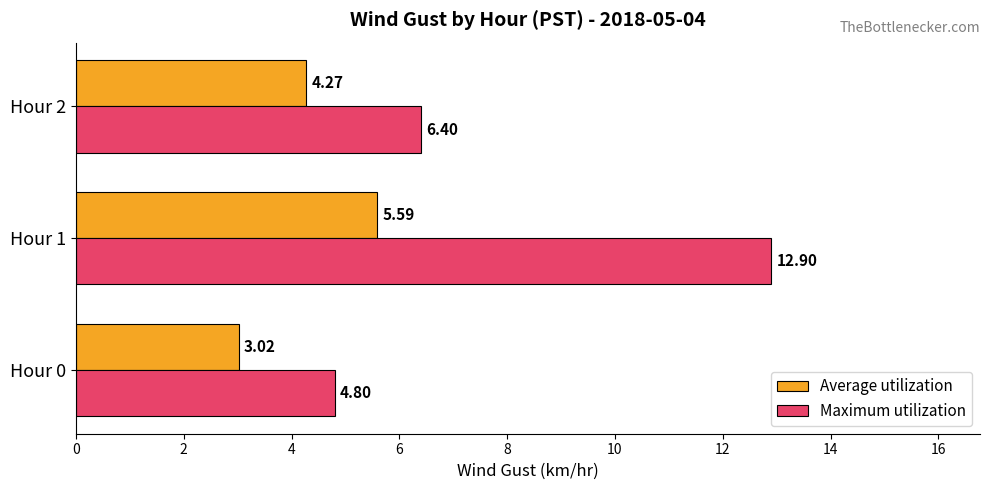

At Hour 1, list the series in order from smallest to largest.

Average utilization, Maximum utilization